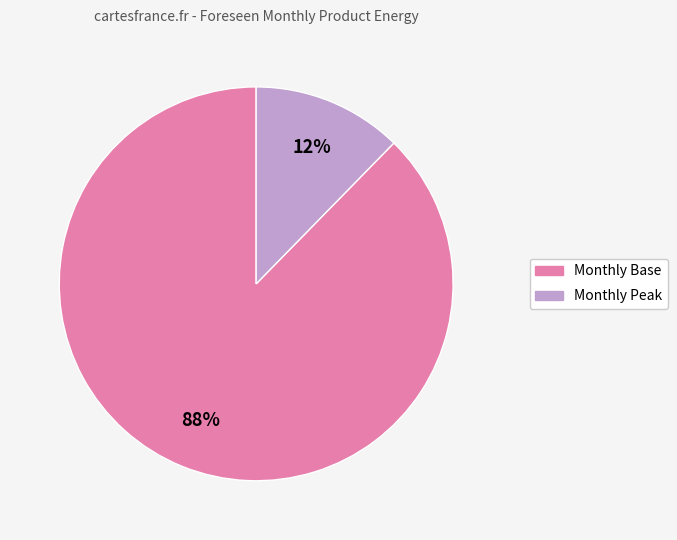

To the nearest percent, what is the average slice percentage?

50%